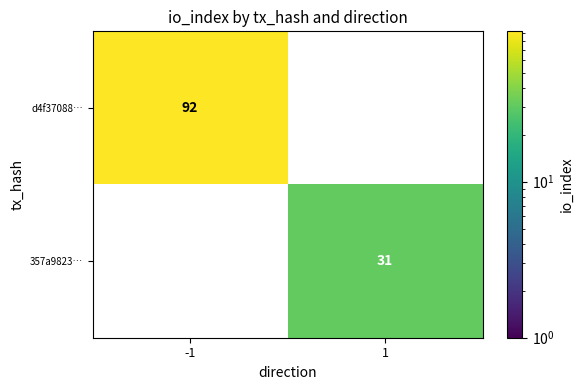

True or false: 357a9823… has a value of 31 at 1.

True